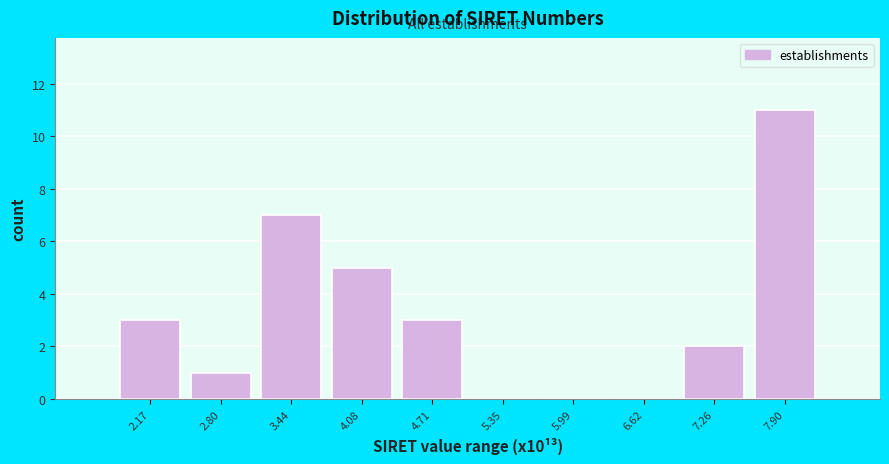

Reading left to right, extract all data points from this chart.

2.17=3	2.80=1	3.44=7	4.08=5	4.71=3	5.35=0	5.99=0	6.62=0	7.26=2	7.90=11